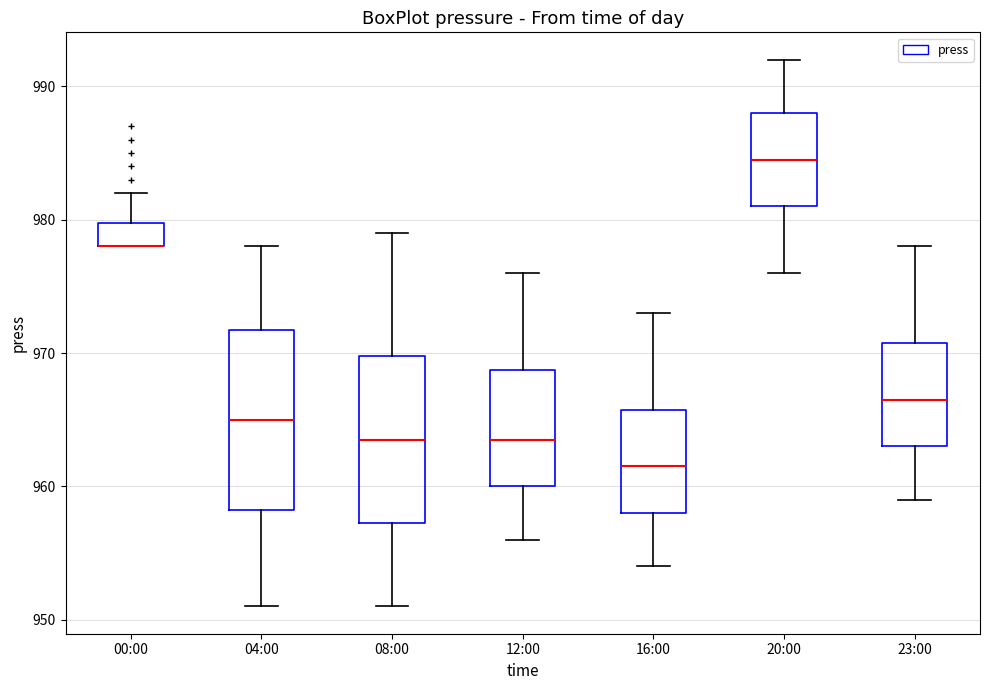

Where does the upper whisker of the box for 04:00 end on the y-axis? The values are not printed on the chart, so give them approximately, as read against the axis.

978